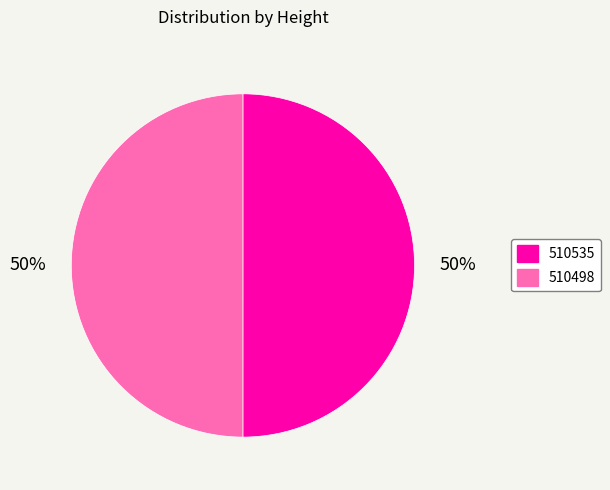

Count the number of slices in the pie.

2